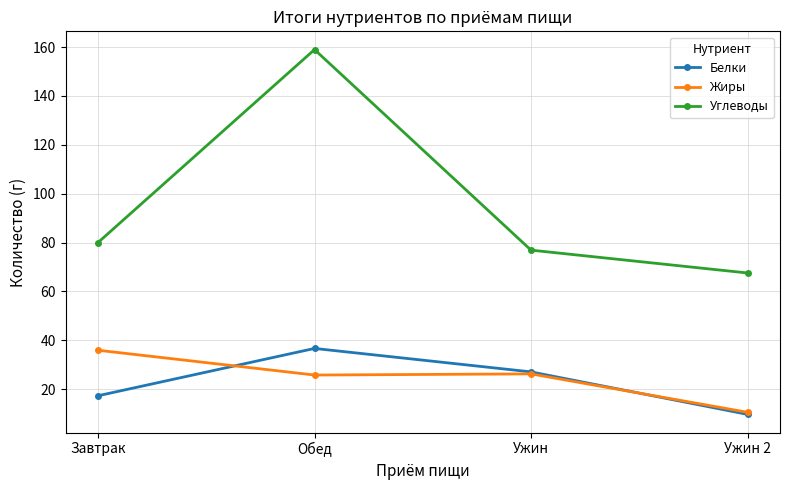

What is the sum of all Жиры values?

98.4